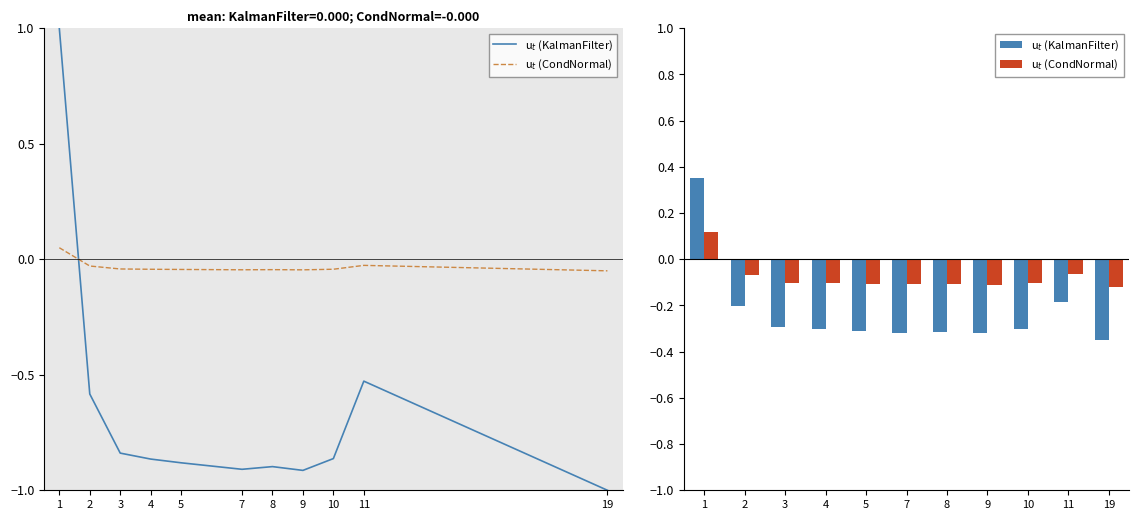

Which series has the largest total across all categories?

u$_t$ (CondNormal)